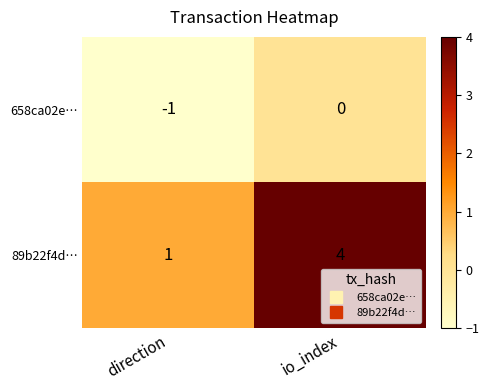

Reading left to right, what are all the values shown in this chart?

658ca02e…: direction=-1	io_index=0
89b22f4d…: direction=1	io_index=4